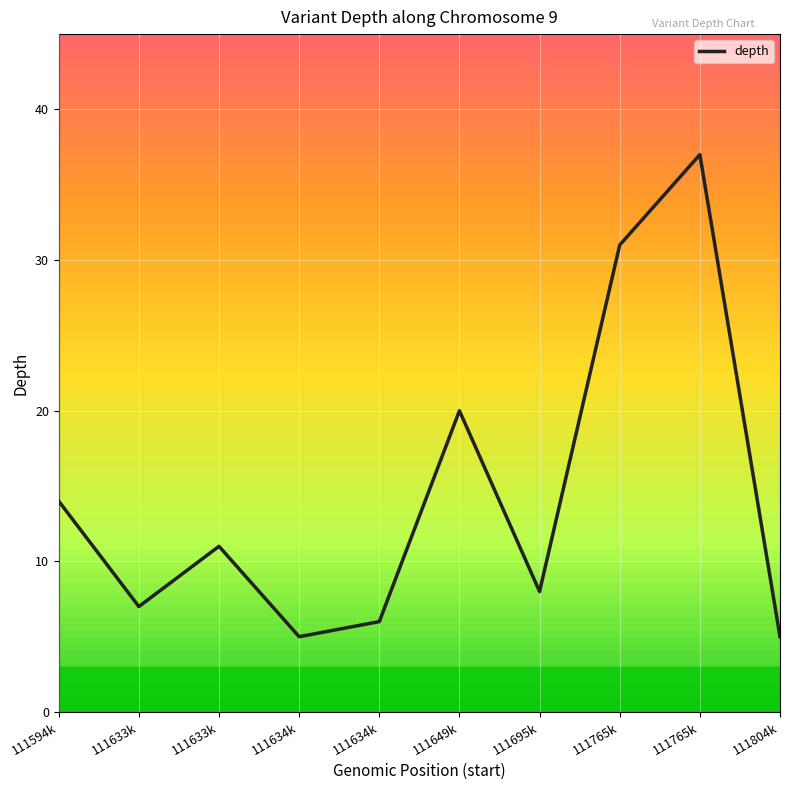

List the labels in order of value, largest first.

111765339, 111765328, 111649198, 111594275, 111633182, 111695799, 111633175, 111634217, 111634202, 111804740